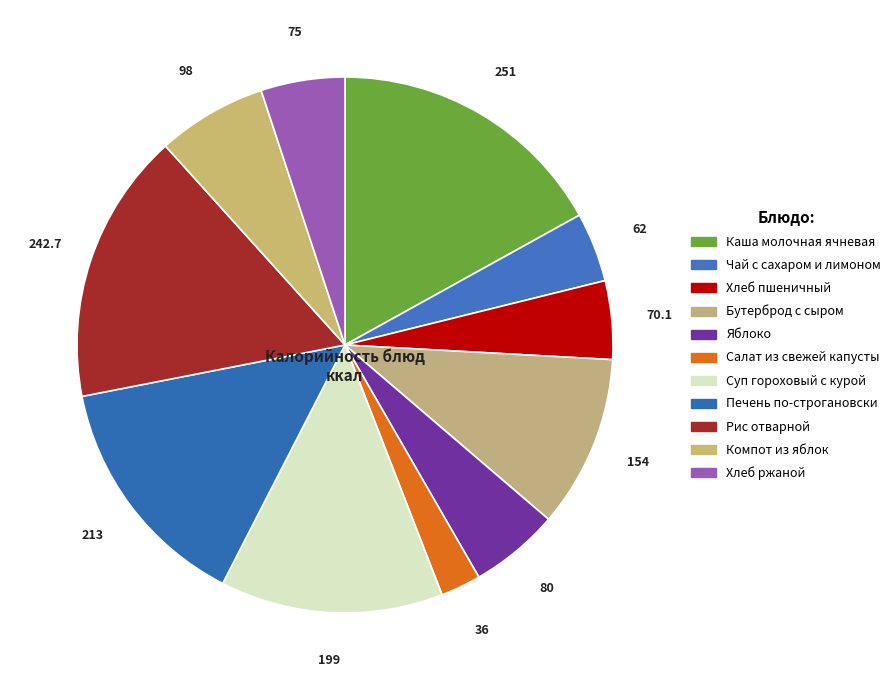

Does Компот из яблок account for over 50% of the chart?

No